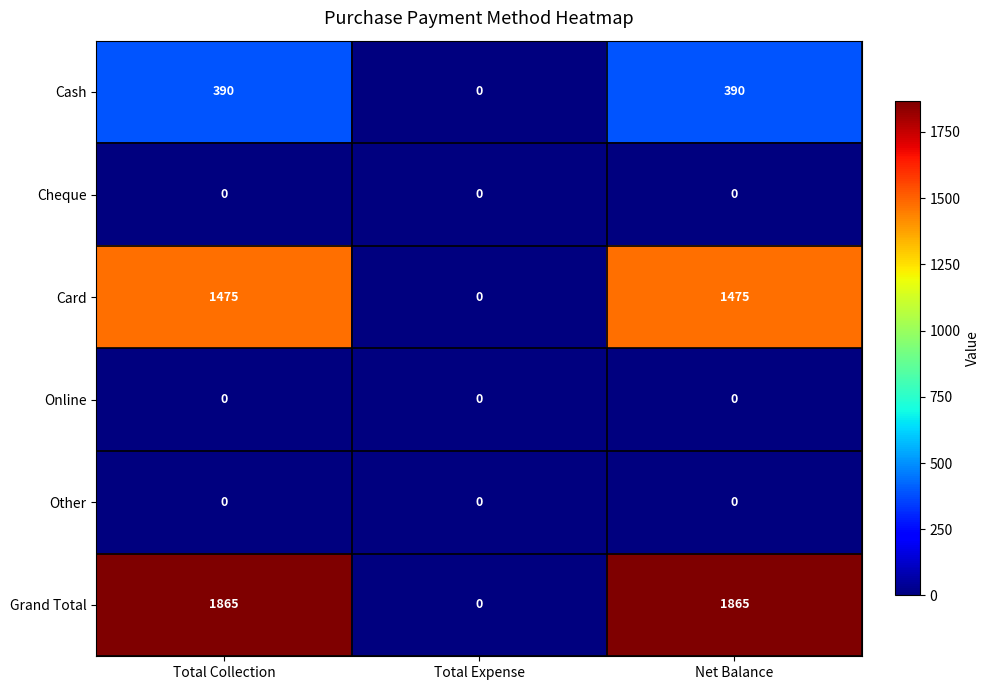

The Cash series shows 259 at Net Balance. True or false?

False